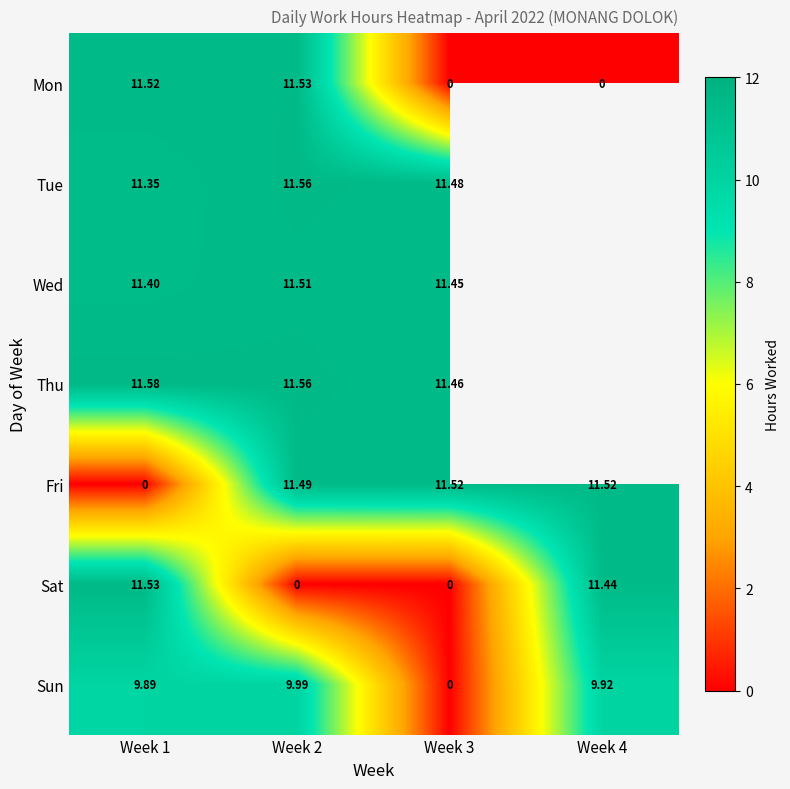

Is it true that Tue equals 7.7 at Week 1?

False